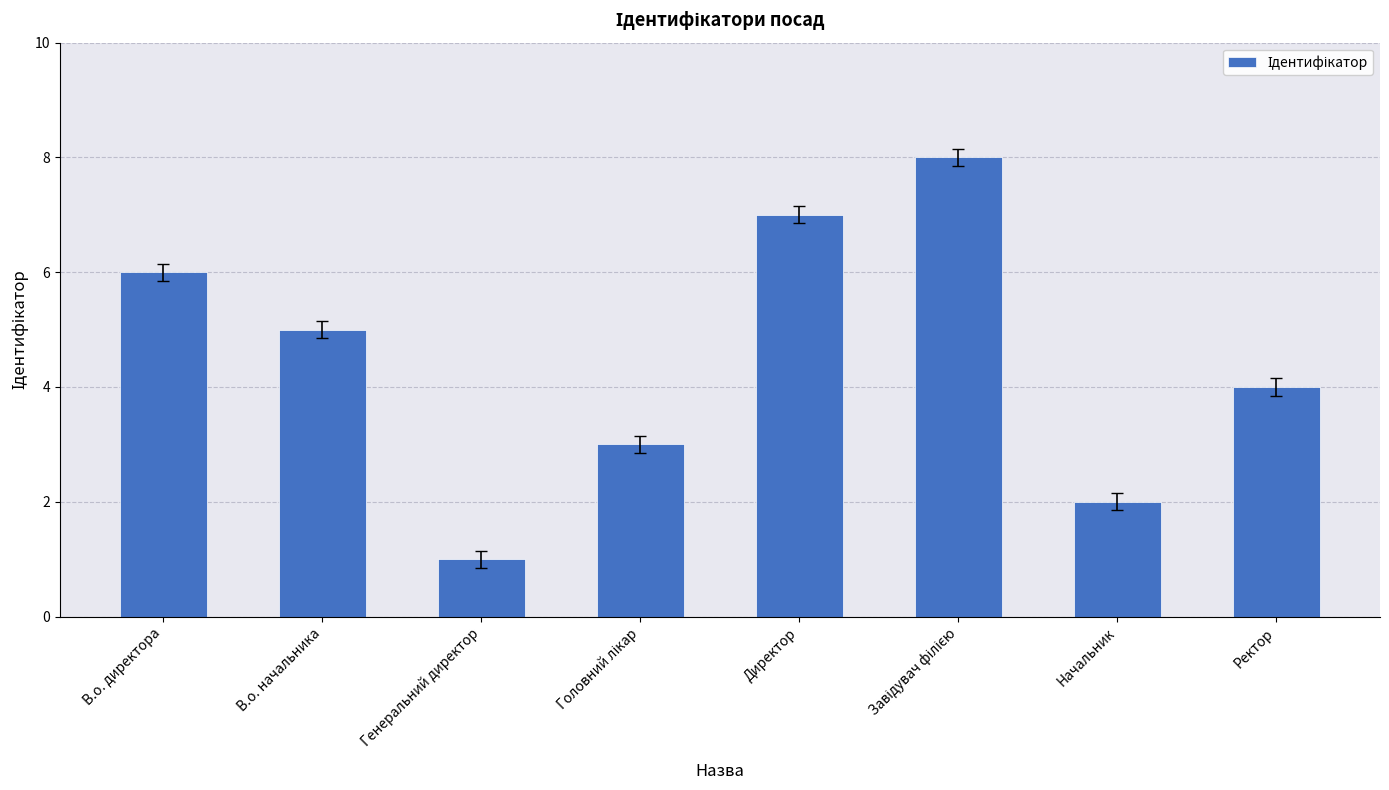

What is the difference between the maximum and minimum values?

7